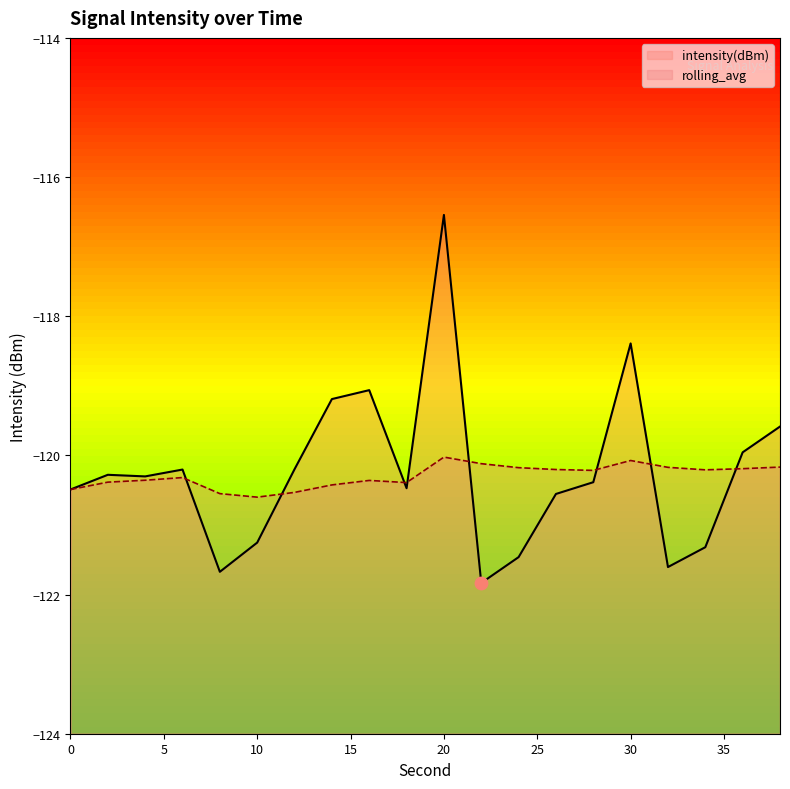

At how many categories does at least one series exceed -117?

1